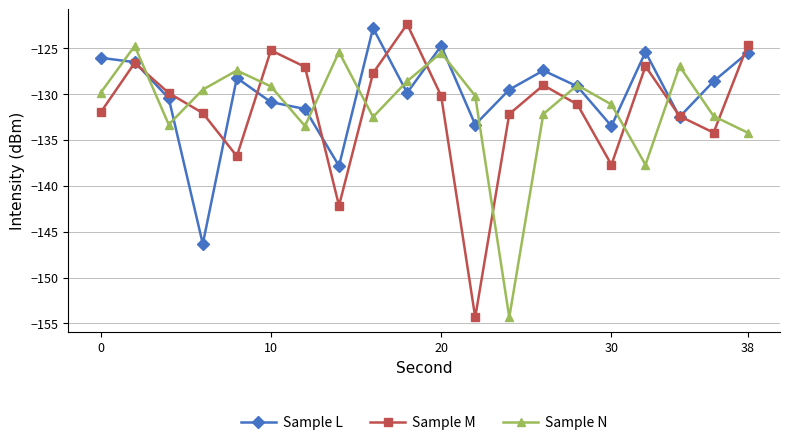

What is the value of the Sample N point at the 15th from the left?

-129.0